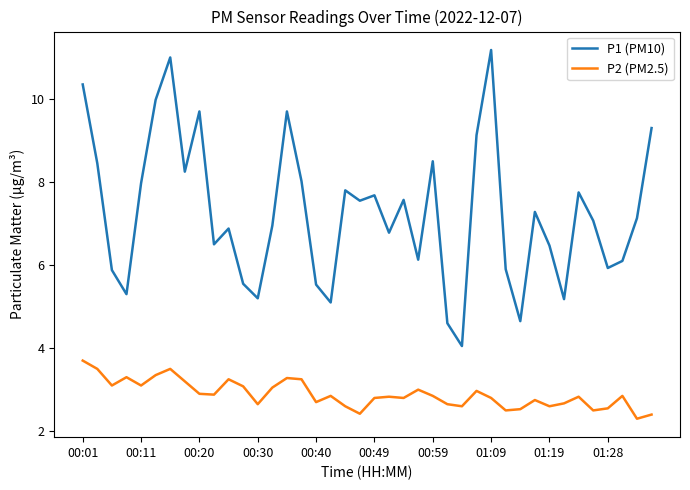

What is the maximum value shown in the chart?

11.2